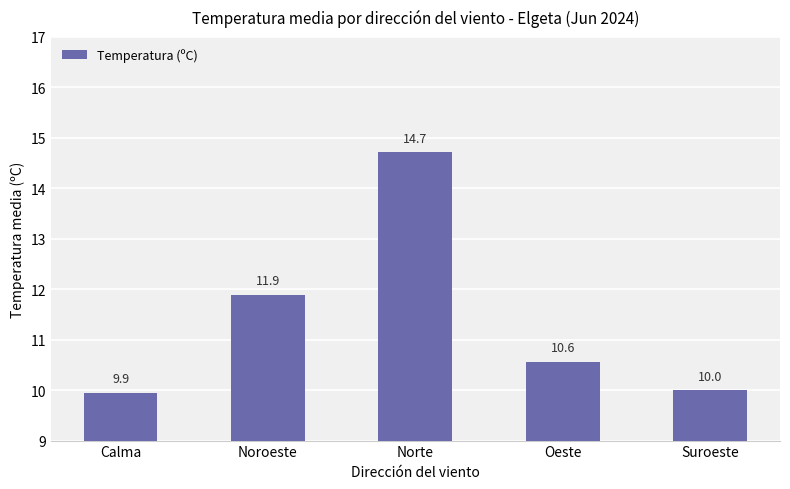

Rank the categories by value from lowest to highest.

Calma, Suroeste, Oeste, Noroeste, Norte